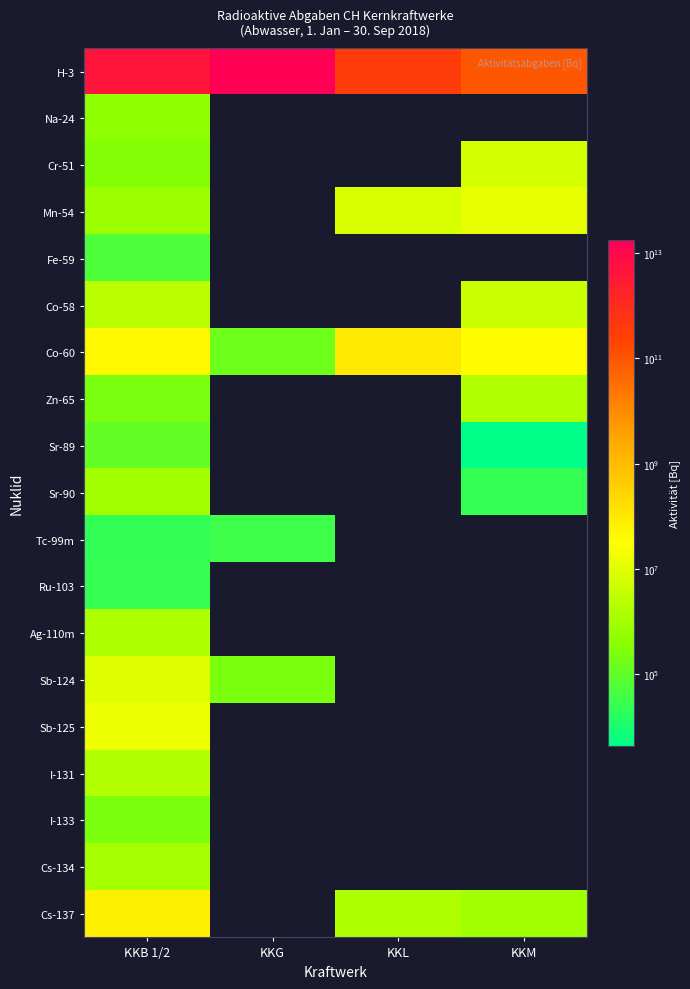

Is it true that Sb-125 equals 22585573.7 at KKB 1/2?

False